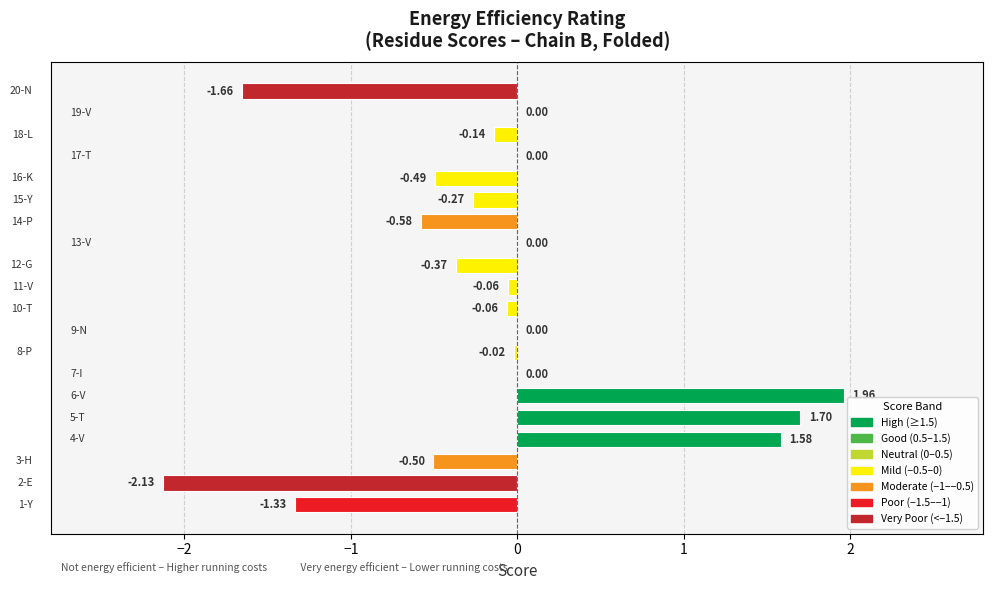

What is the sum of all values?

-2.4